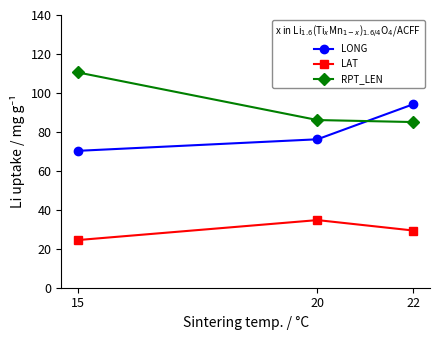

At how many categories does at least one series exceed 87?

2